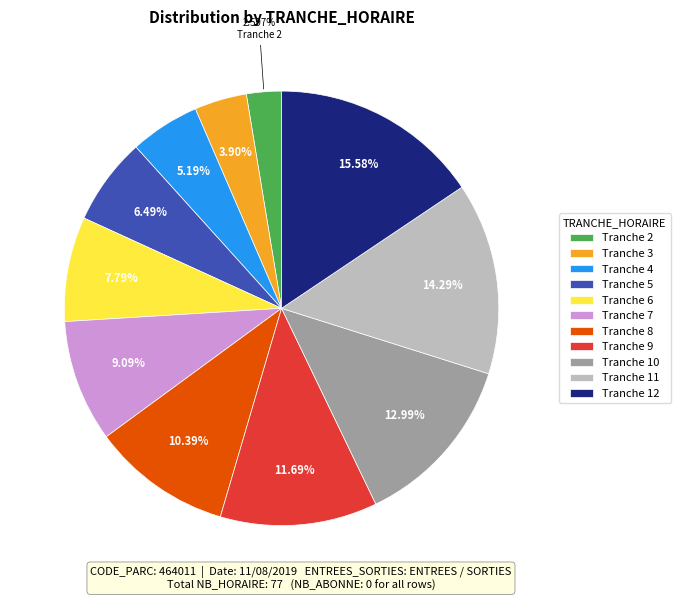

Between Tranche 8 and Tranche 5, which is larger?

Tranche 8